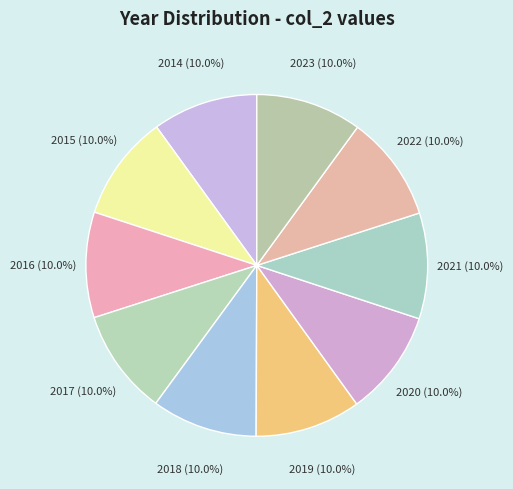

Does 2021 account for over 50% of the chart?

No